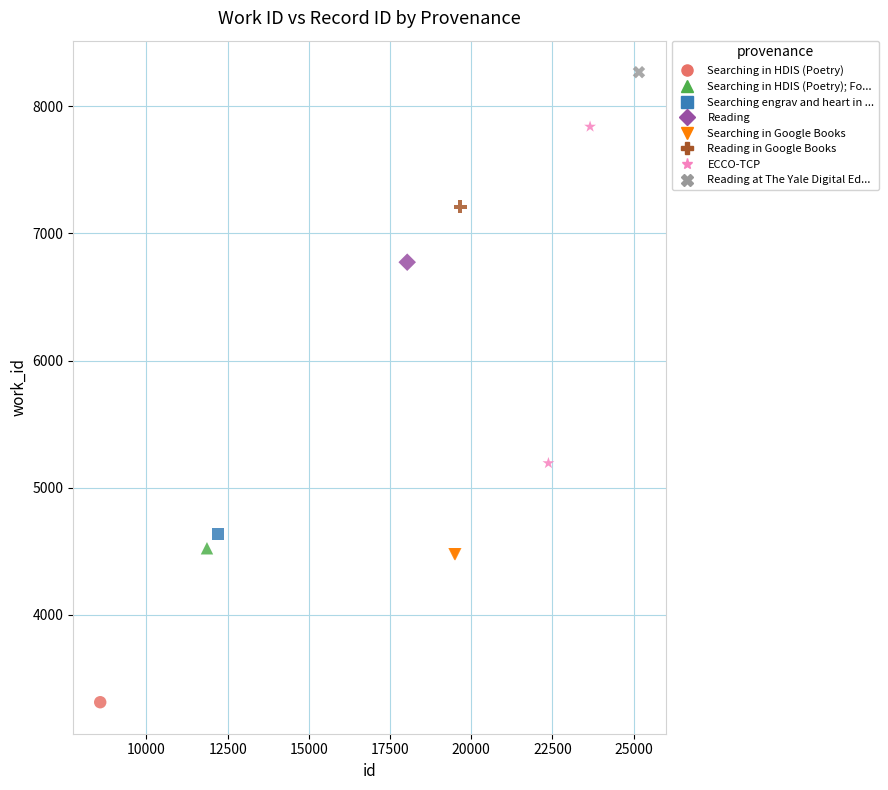

What are all the series names shown in the legend?

Searching in HDIS (Poetry), Searching in HDIS (Poetry); Fo..., Searching engrav and heart in ..., Reading, Searching in Google Books, Reading in Google Books, ECCO-TCP, Reading at The Yale Digital Ed...